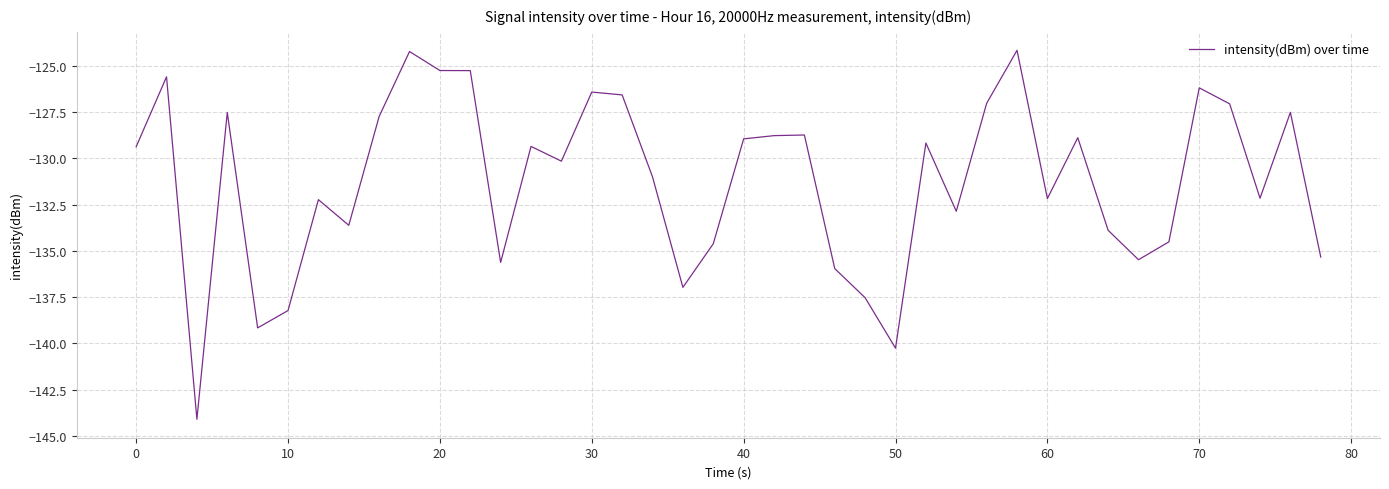

What is the minimum value shown in the chart?

-144.1